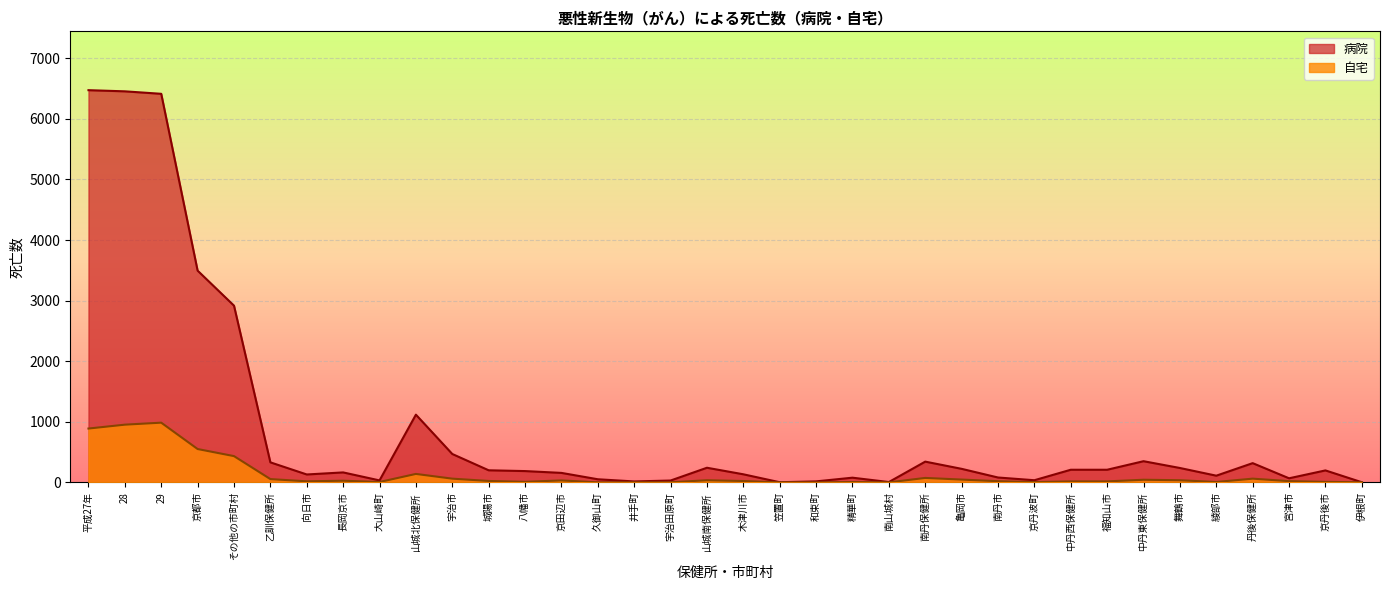

True or false: 病院 and 自宅 intersect in this chart.

False